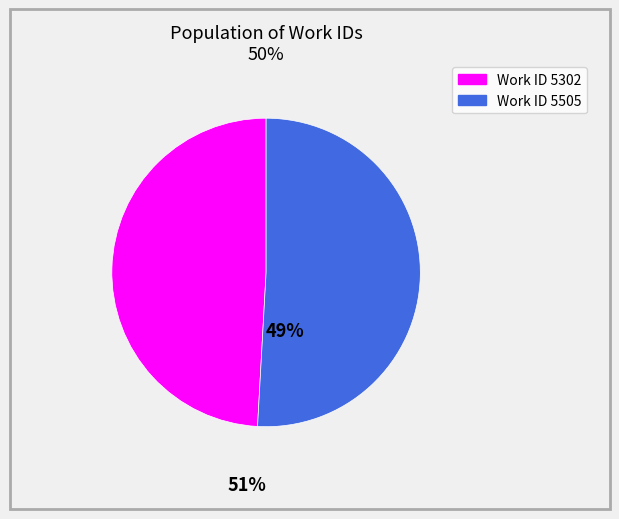

Is there a majority slice in this chart?

Yes